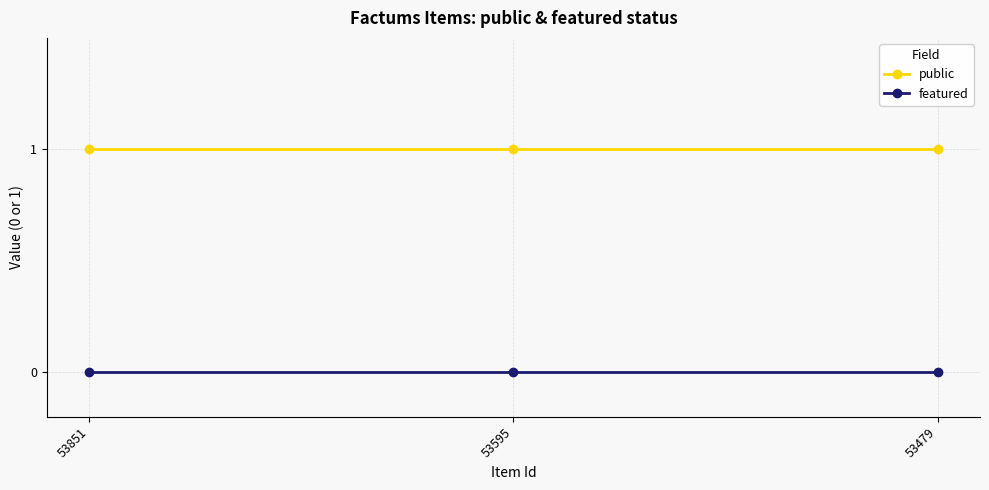

What is the sum of all public values?

3